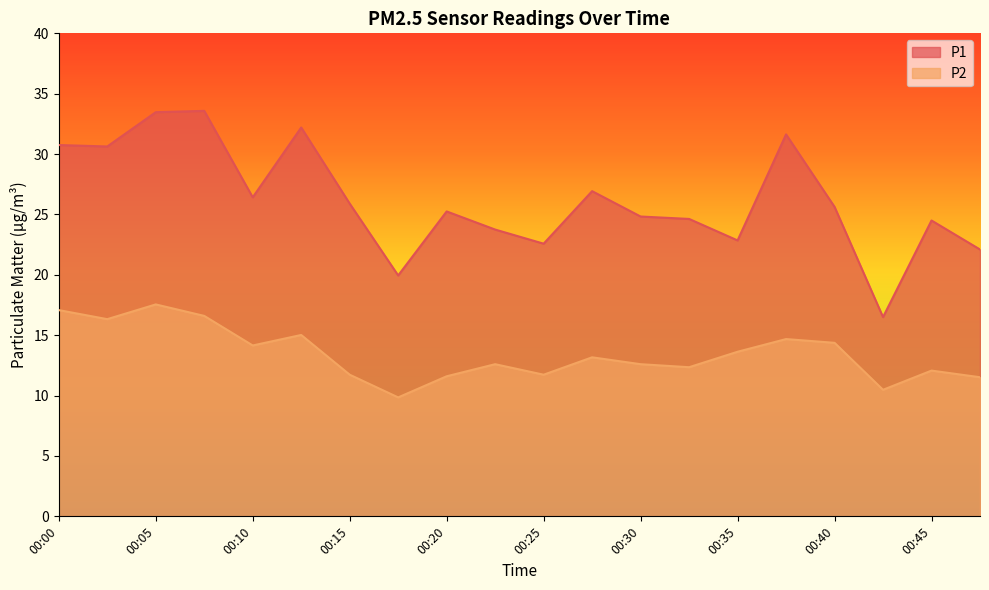

Rank the categories by P1 value from lowest to highest.

00:42, 00:18, 00:47, 00:25, 00:35, 00:23, 00:45, 00:32, 00:30, 00:20, 00:40, 00:15, 00:10, 00:28, 00:03, 00:00, 00:38, 00:13, 00:05, 00:08